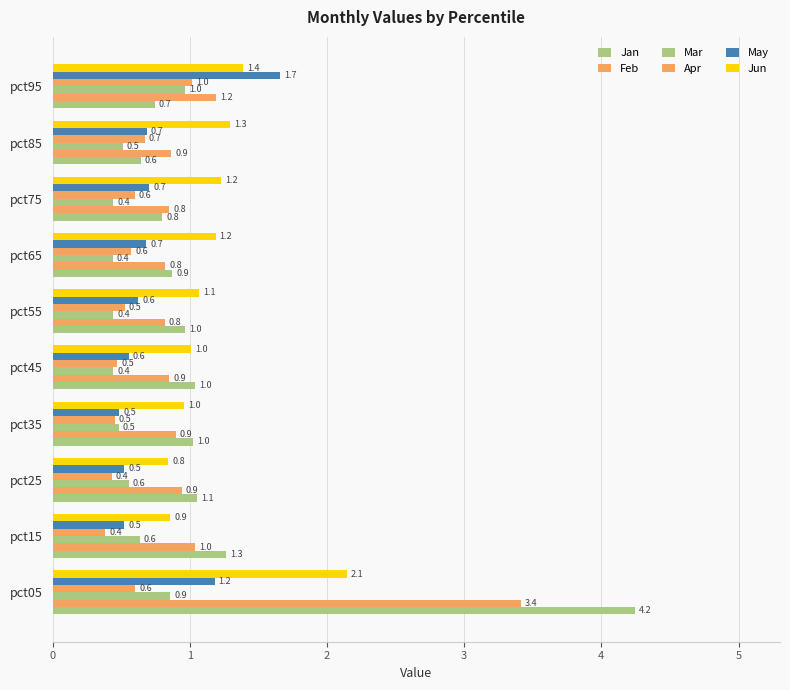

Count the number of categories in the chart.

10